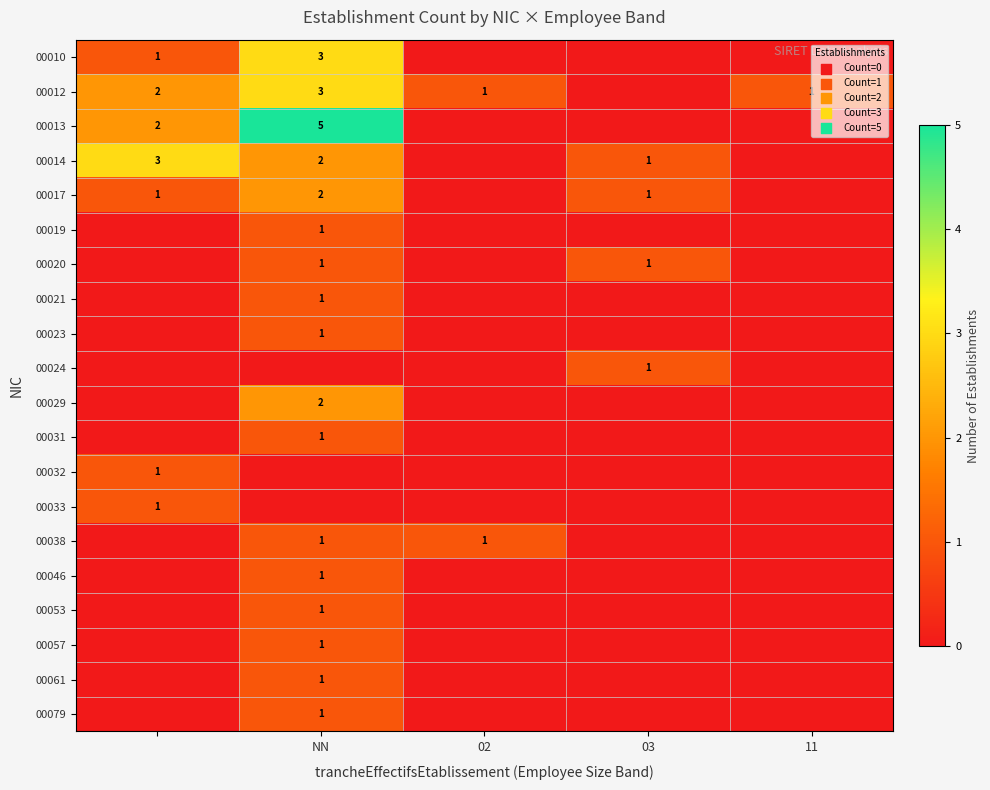

Is it true that 00010 equals 5 at NN?

False